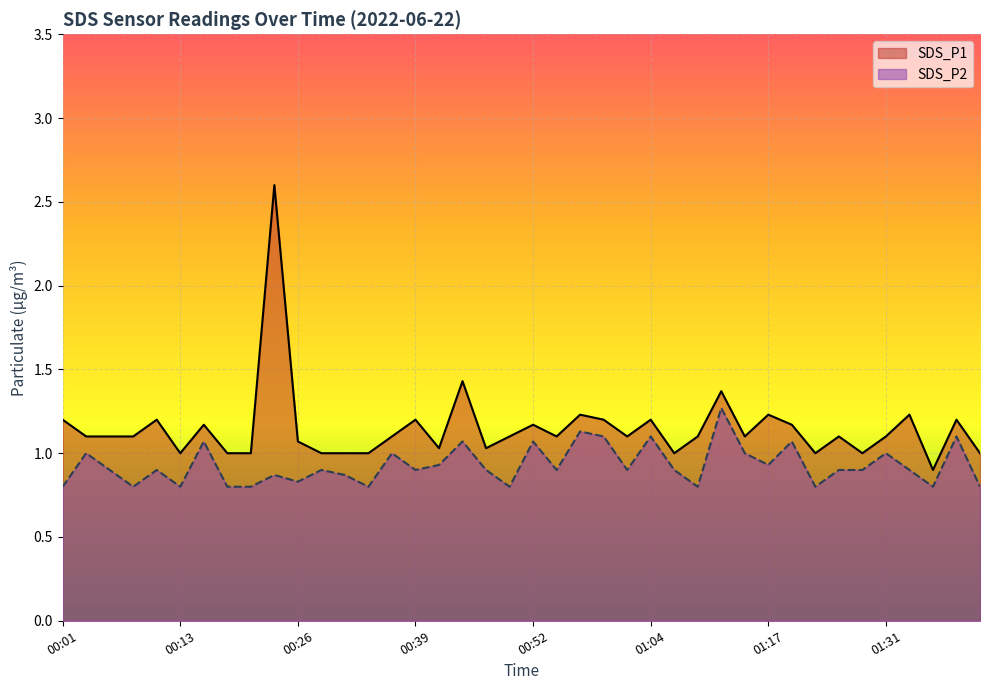

Between 01:31 and 00:28, which is larger?

01:31